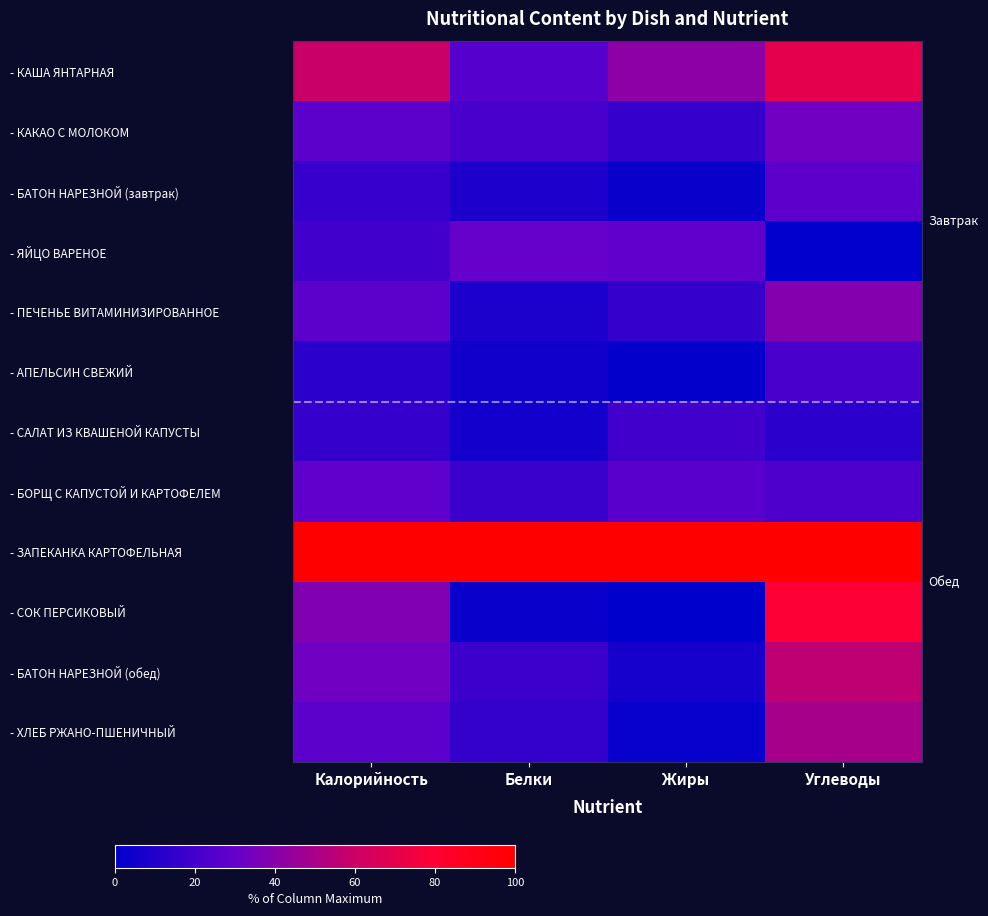

Rank the series by their maximum value, from lowest to highest.

- САЛАТ ИЗ КВАШЕНОЙ КАПУСТЫ, - АПЕЛЬСИН СВЕЖИЙ, - БАТОН НАРЕЗНОЙ (завтрак), - БОРЩ С КАПУСТОЙ И КАРТОФЕЛЕМ, - ЯЙЦО ВАРЕНОЕ, - КАКАО С МОЛОКОМ, - ПЕЧЕНЬЕ ВИТАМИНИЗИРОВАННОЕ, - ХЛЕБ РЖАНО-ПШЕНИЧНЫЙ, - БАТОН НАРЕЗНОЙ (обед), - КАША ЯНТАРНАЯ, - СОК ПЕРСИКОВЫЙ, - ЗАПЕКАНКА КАРТОФЕЛЬНАЯ